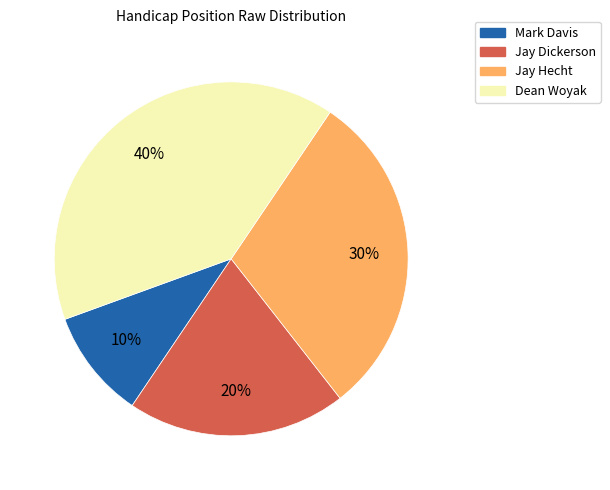

Which has a higher value, Dean Woyak or Mark Davis?

Dean Woyak